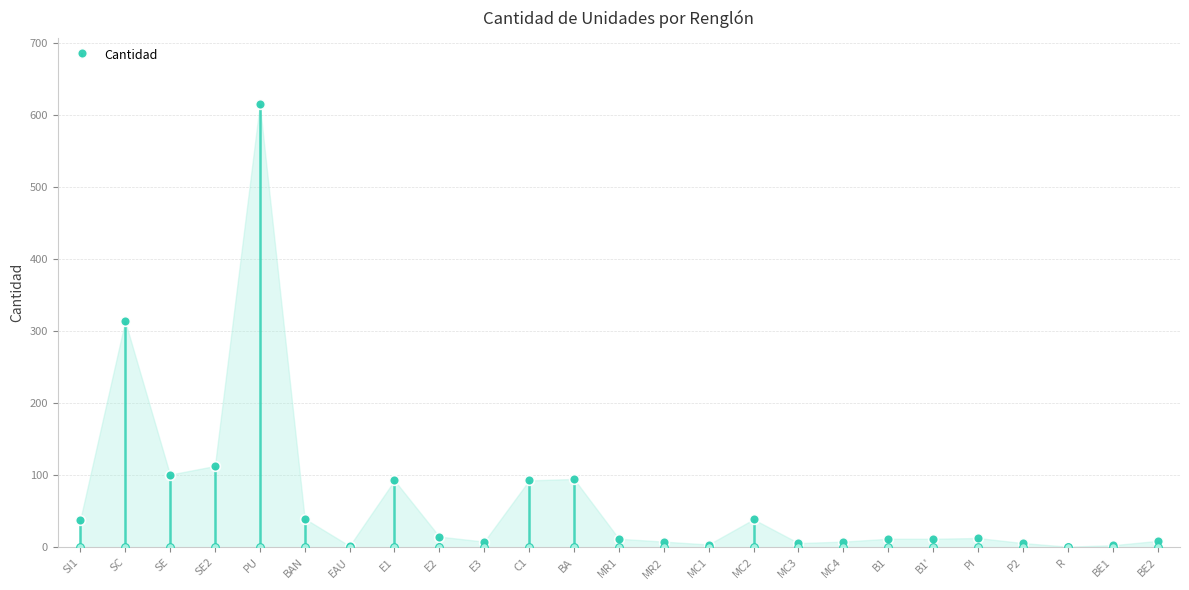

What is the change in value from BAN to R?

-39